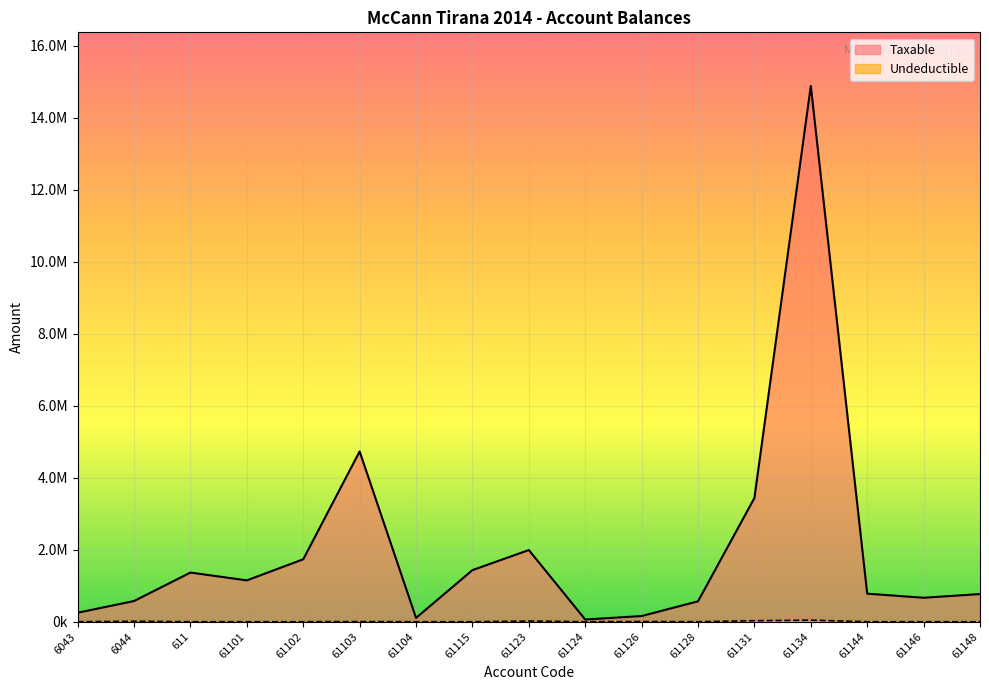

What position from the left is 61134?

14